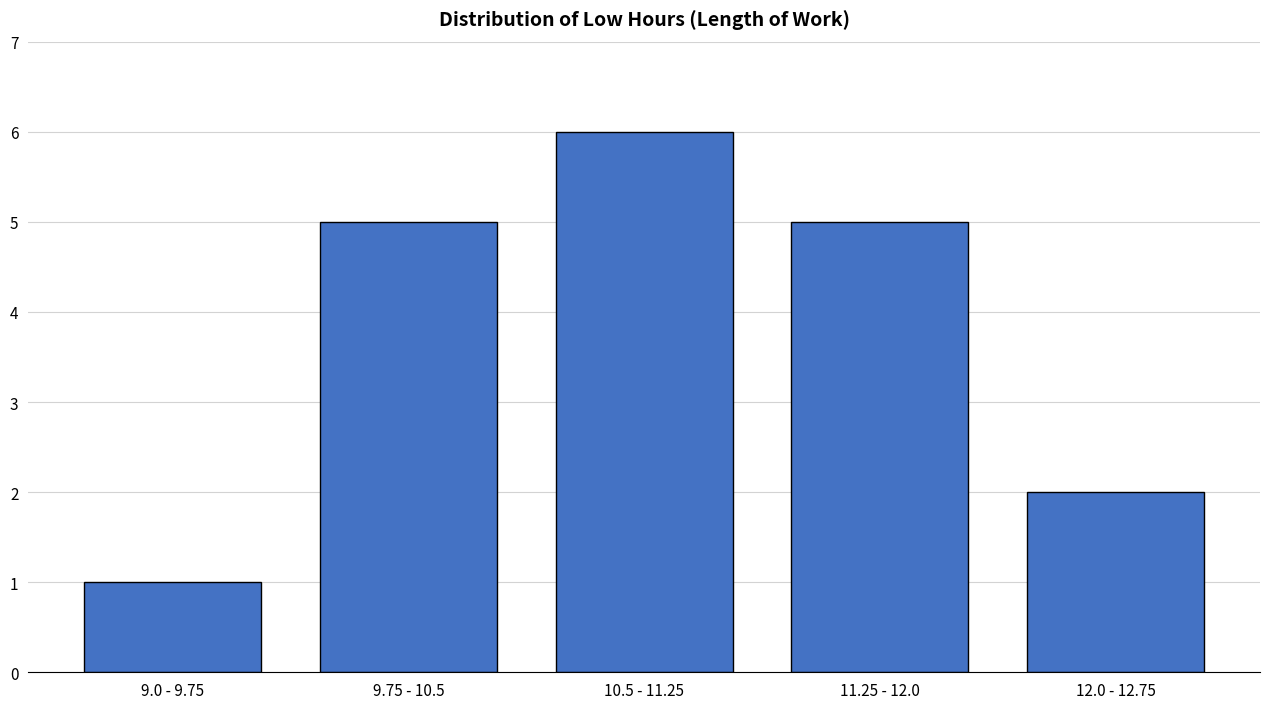

Reading left to right, list all the values displayed in this chart.

1	5	6	5	2